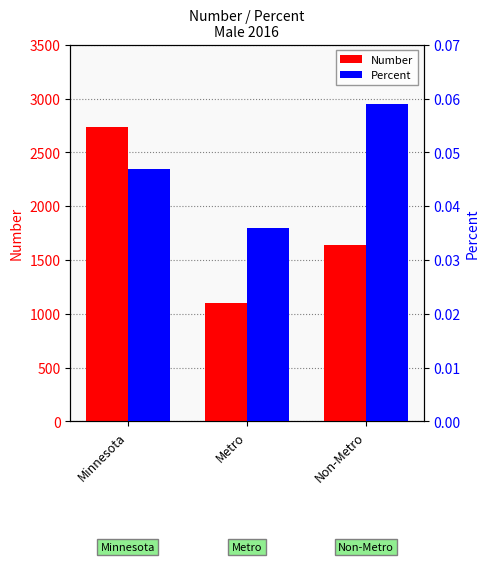

Which has a higher value, Minnesota or Non-Metro?

Minnesota